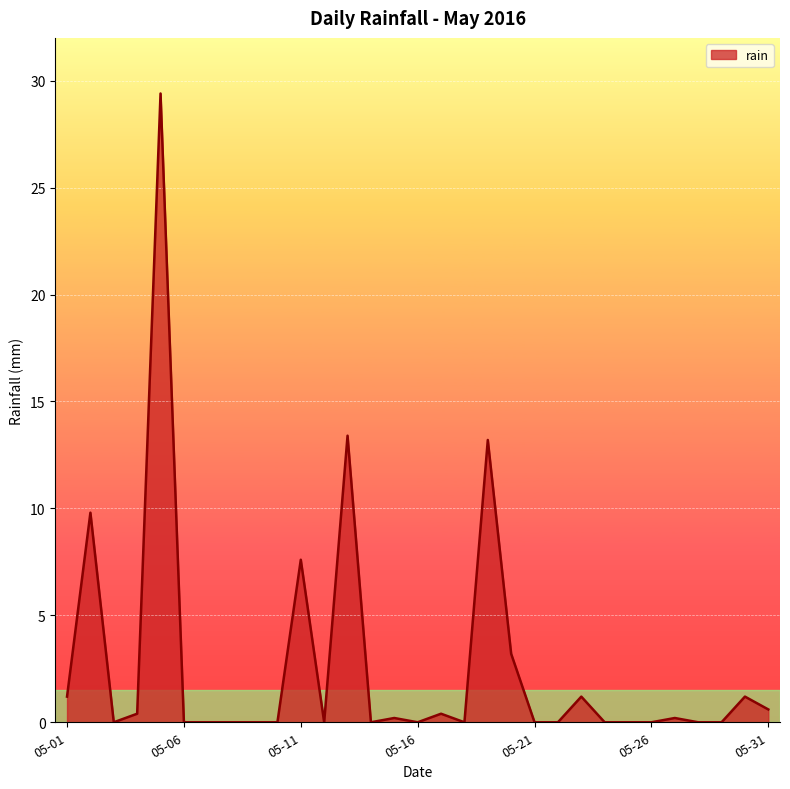

What is the difference between the maximum and minimum values?

29.4